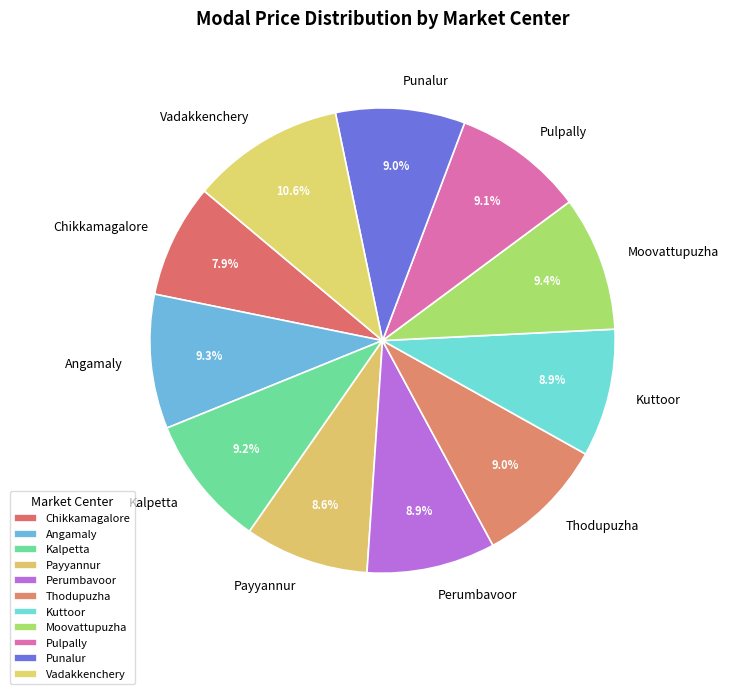

How many segments does this pie chart have?

11